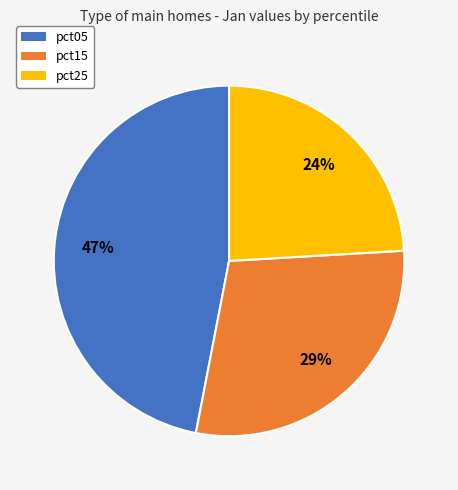

Does any single category account for the majority?

No